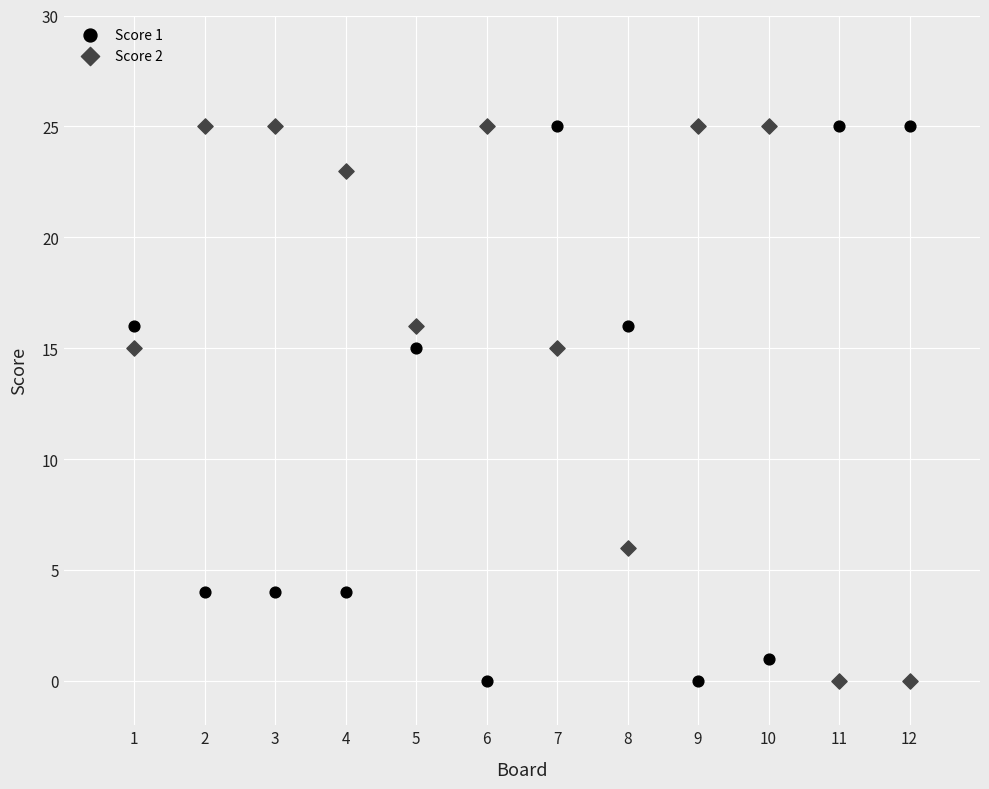

What is the X range (max minus min) for the scatter plot?

11